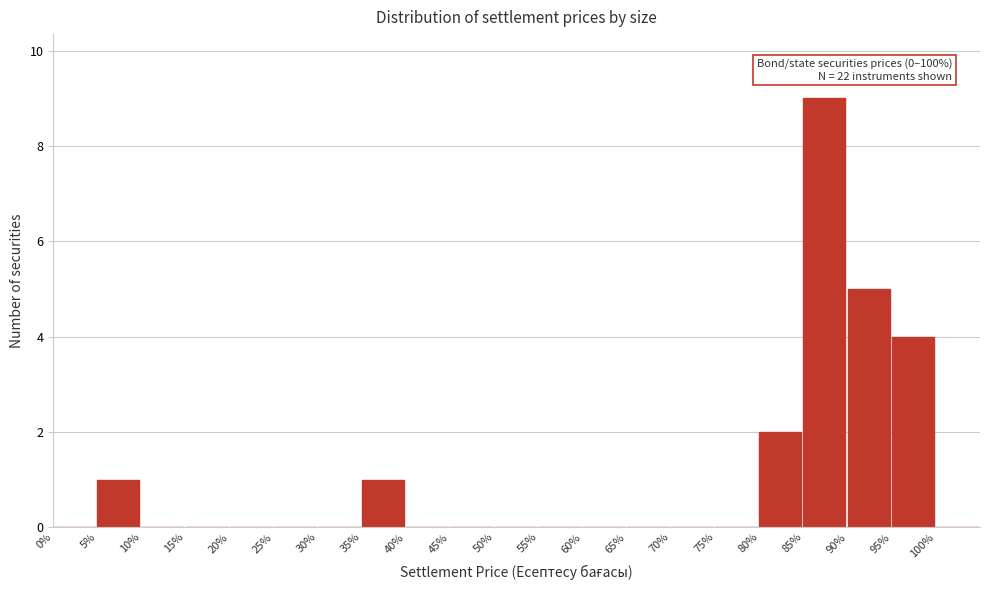

Over which range of the x-axis is the bar tallest?

85 to 90